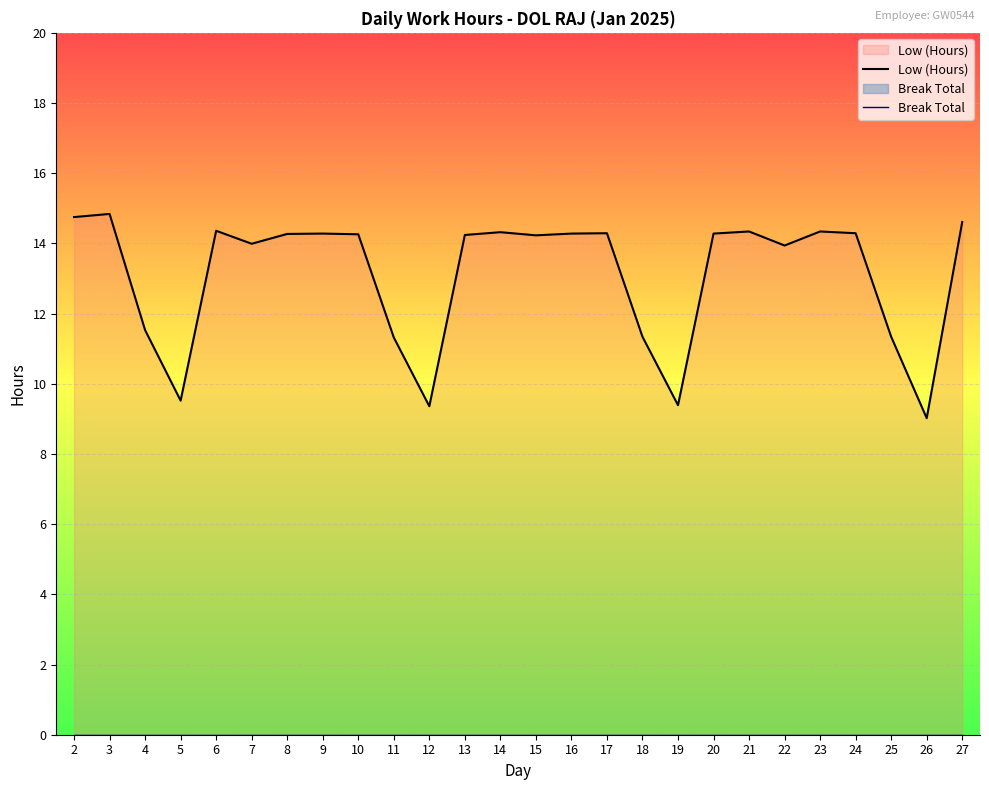

The Low (Hours) series shows 24.3 at 20. True or false?

False